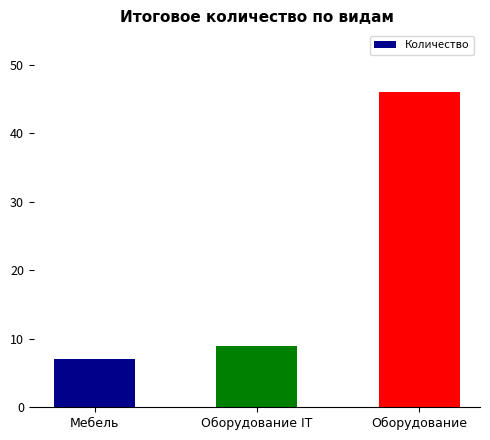

What position from the right is Оборудование IT?

2